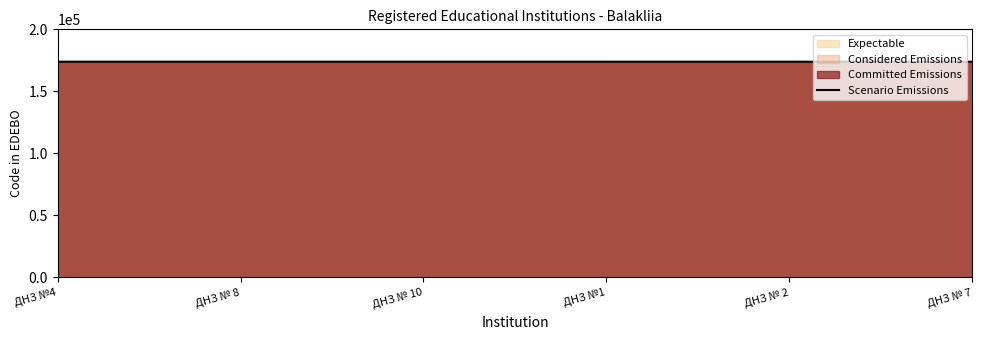

The chart shows a value of 61787 at ДНЗ №4. True or false?

False